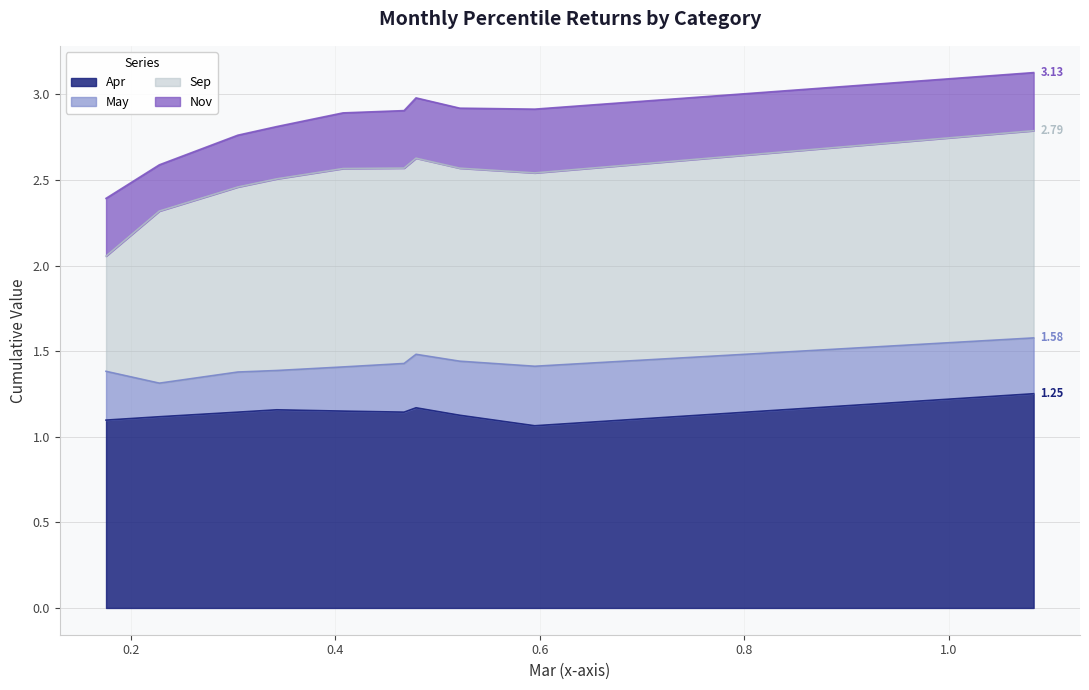

Reading right to left, list all the values displayed in this chart.

Apr: 1.3	1.1	1.1	1.2	1.1	1.2	1.2	1.1	1.1	1.1
May: 0.3	0.3	0.3	0.3	0.3	0.3	0.2	0.2	0.2	0.3
Sep: 1.2	1.1	1.1	1.1	1.1	1.2	1.1	1.1	1.0	0.7
Nov: 0.3	0.4	0.4	0.4	0.3	0.3	0.3	0.3	0.3	0.3